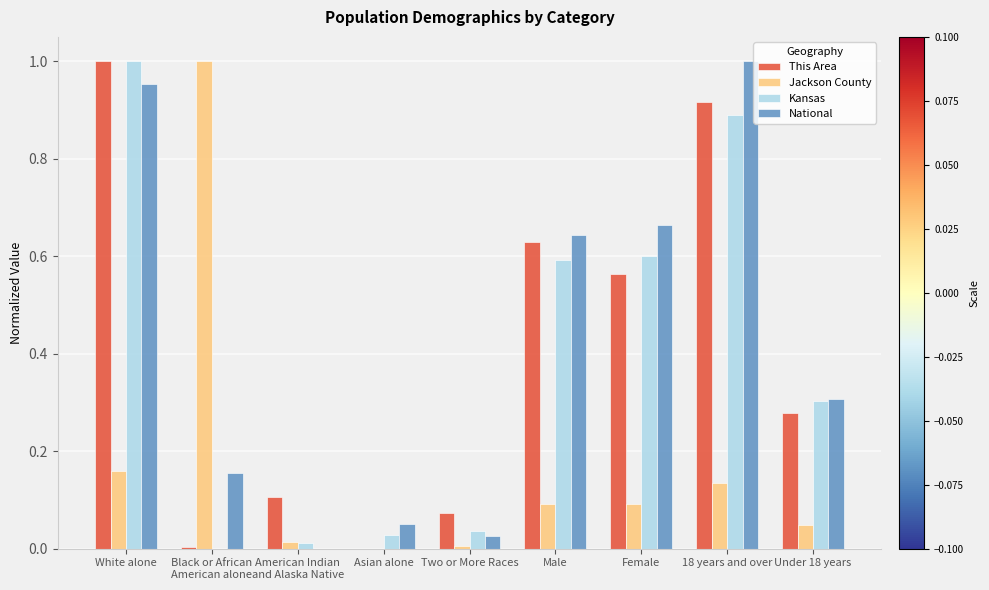

Is the value of Jackson County at 18 years and over greater than the value of Kansas at Female?

No